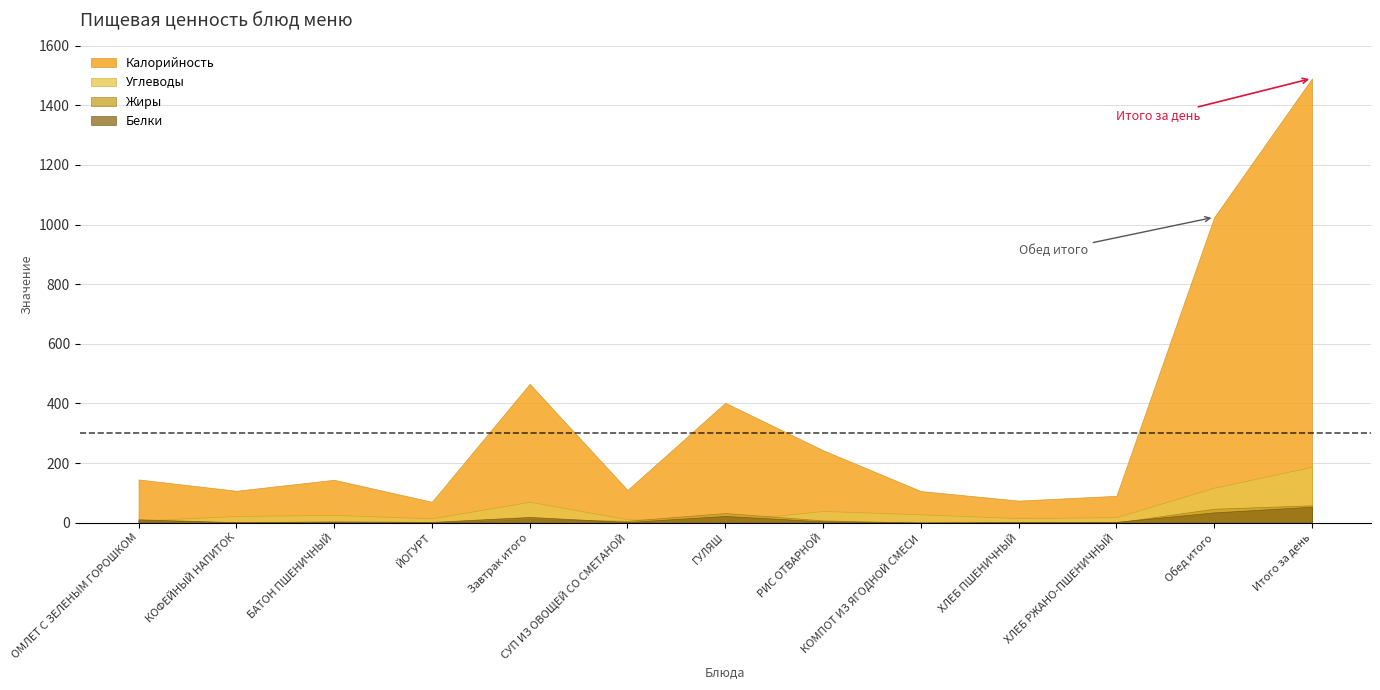

What is the label of the 3rd point from the left?

БАТОН ПШЕНИЧНЫЙ